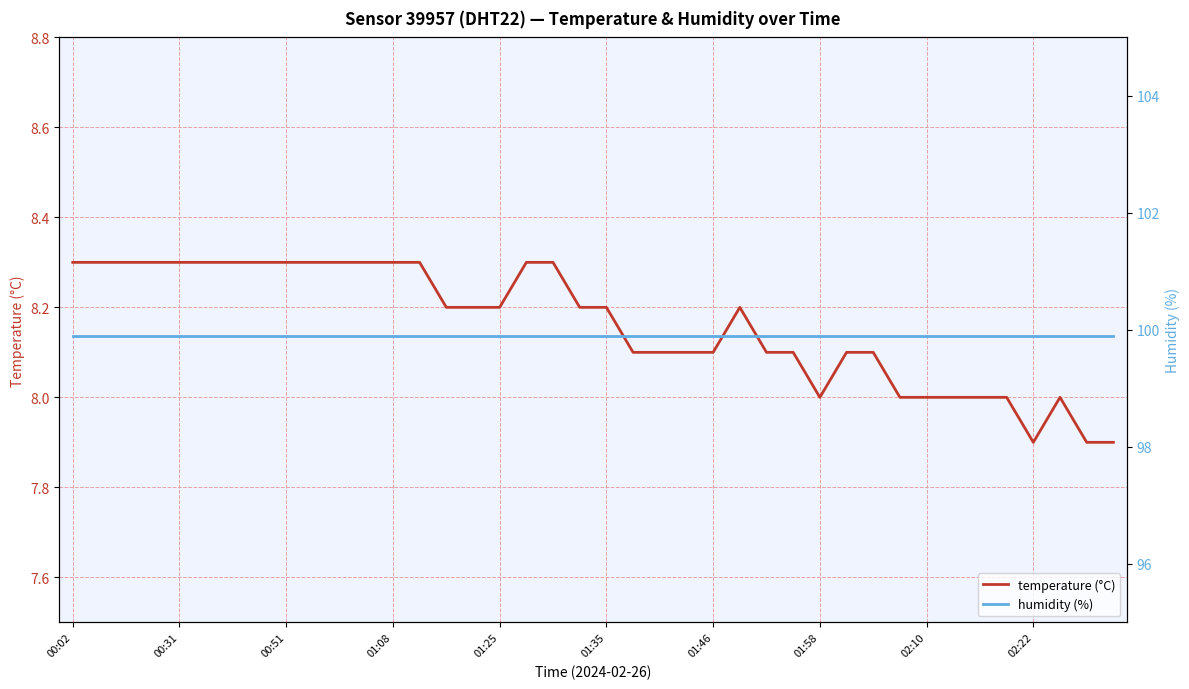

What position from the left is 01:08?

13